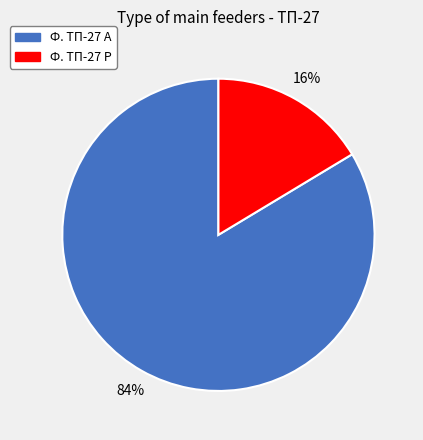

To the nearest percent, what is the average slice percentage?

50%